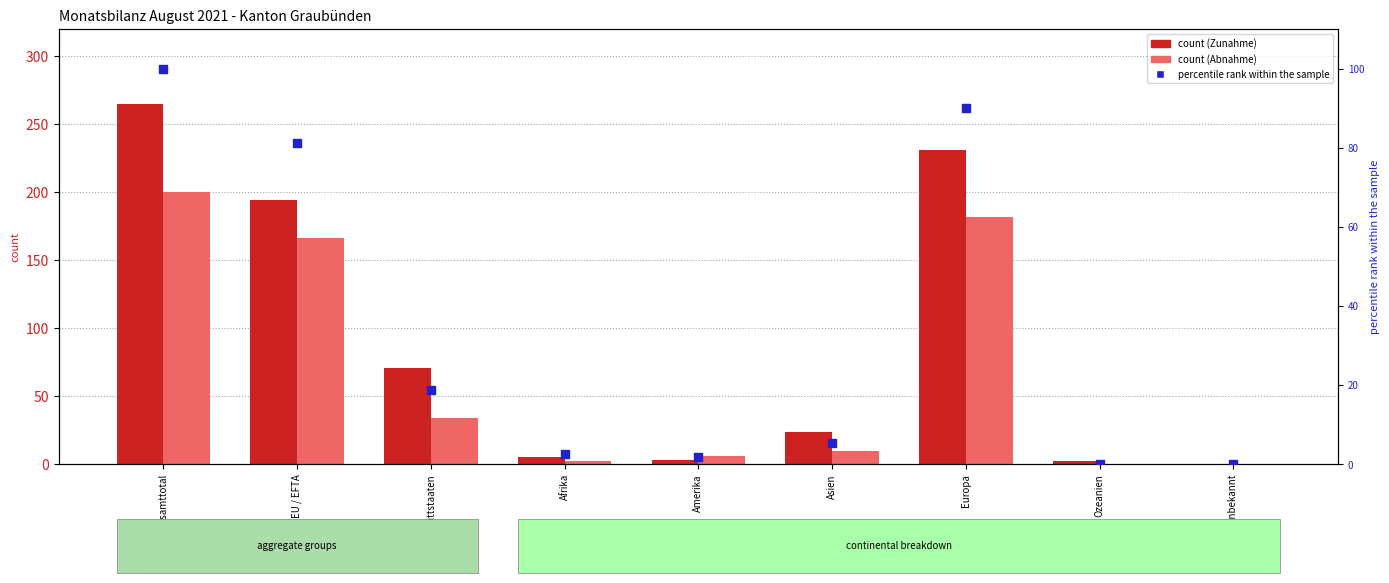

Is the value of percentile rank within the sample at Afrika greater than the value of Abnahme Total at Drittstaaten?

No